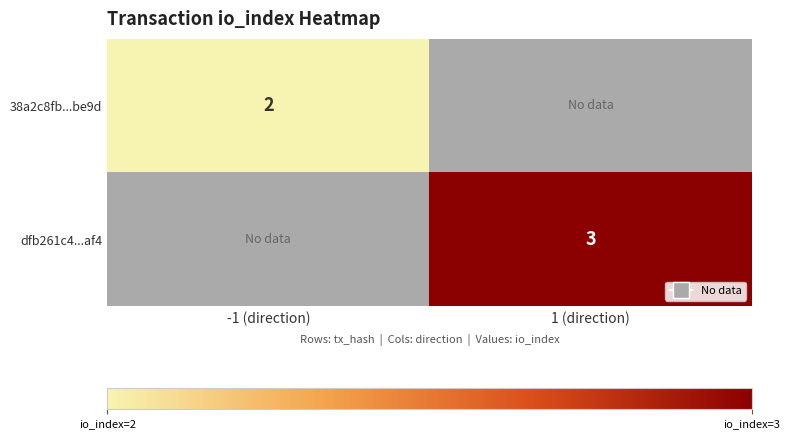

The value of 38a2c8fb...be9d at -1 (direction) is 1. True or false?

False